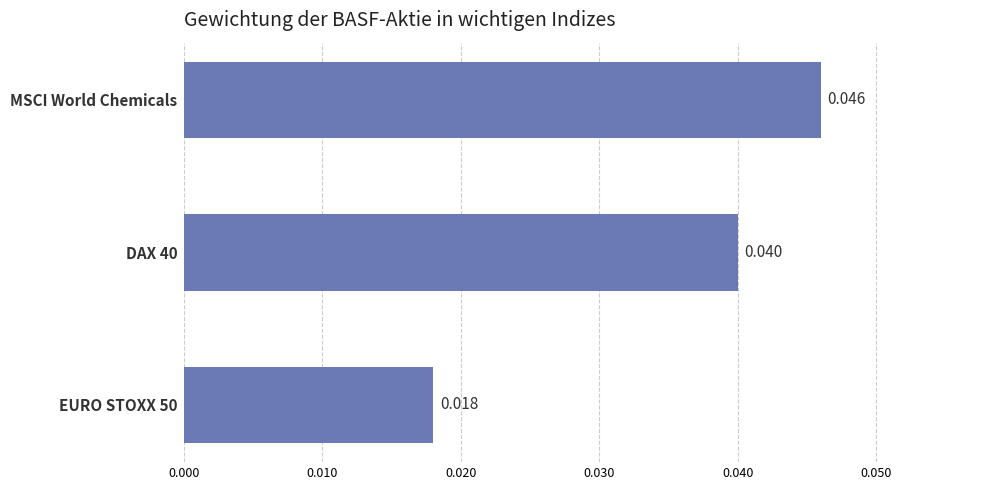

Which has a higher value, EURO STOXX 50 or MSCI World Chemicals?

MSCI World Chemicals